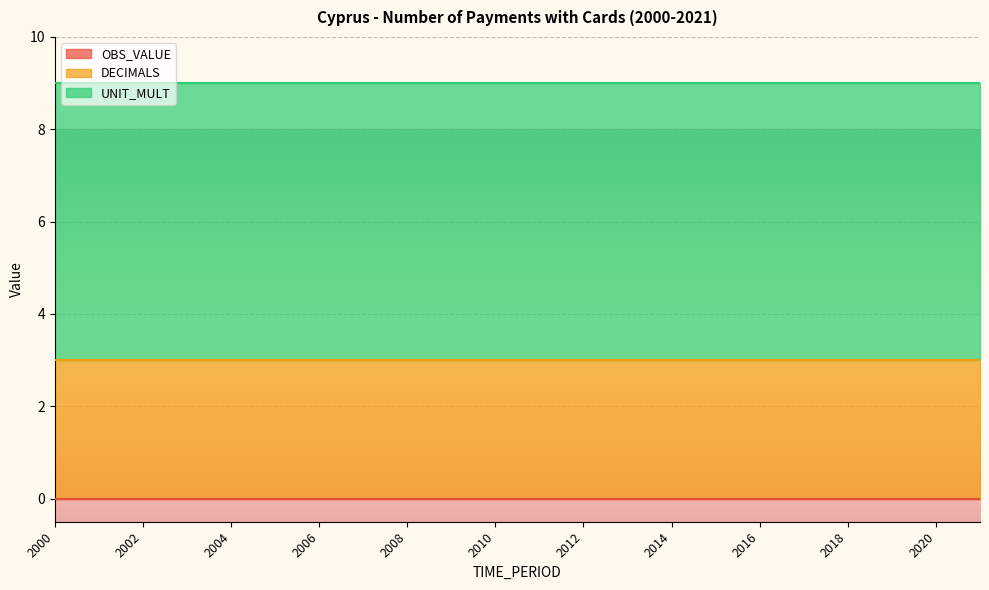

True or false: UNIT_MULT has more than 1 interior local peaks.

False